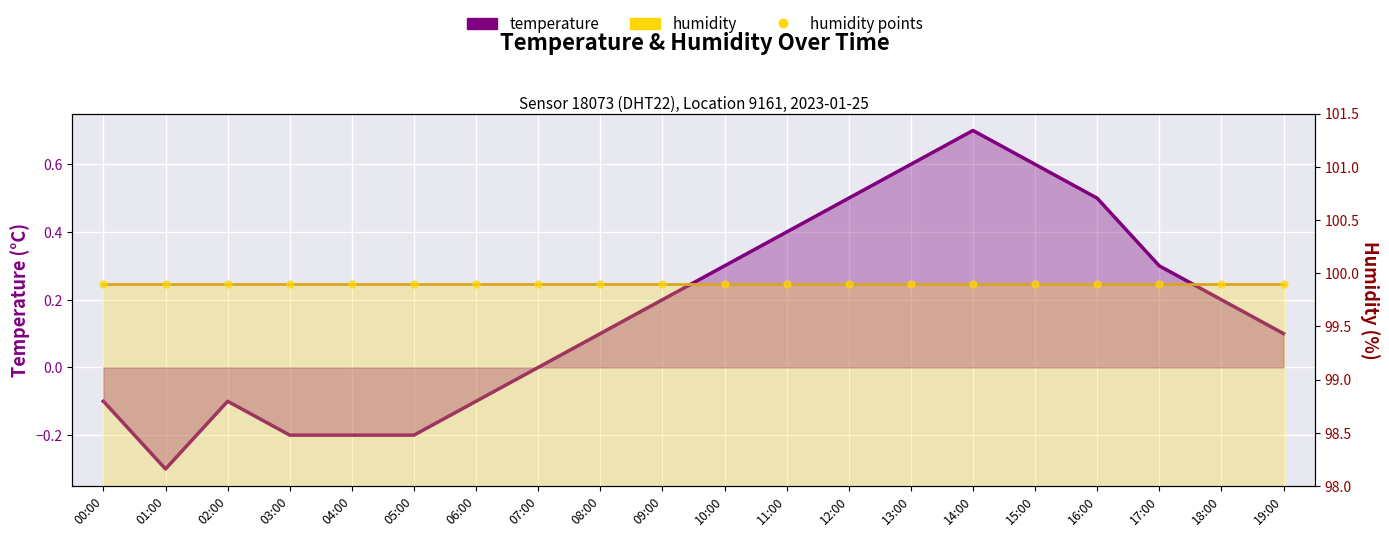

Which series has the largest total across all categories?

humidity